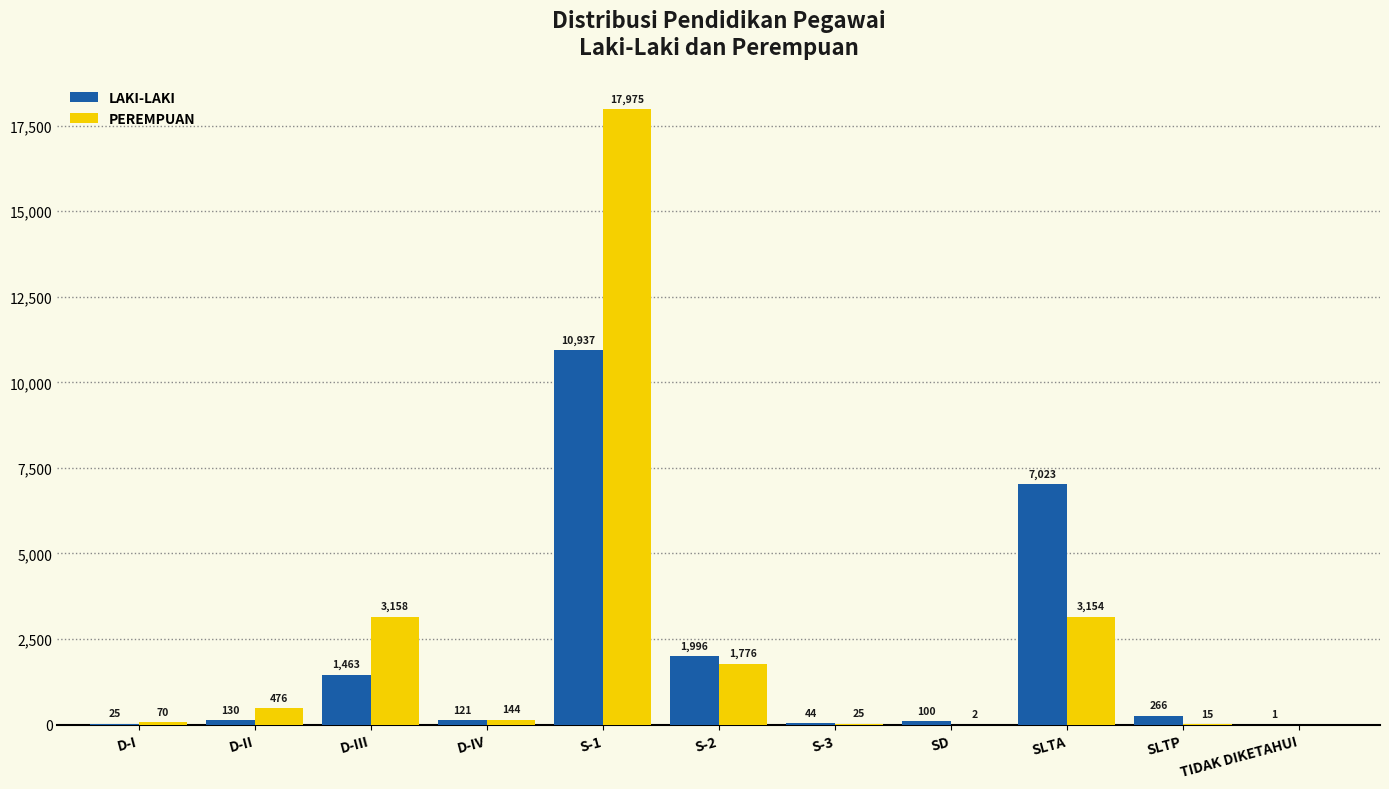

True or false: PEREMPUAN has a value of 6043 at S-1.

False